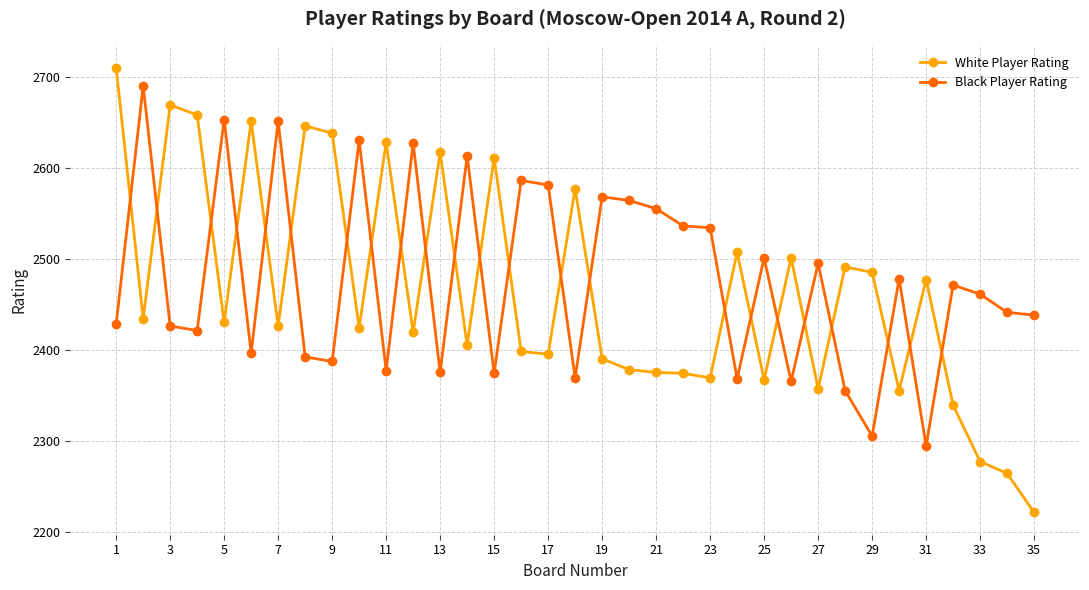

How many intersections are there between Black Player Rating and White Player Rating?

23